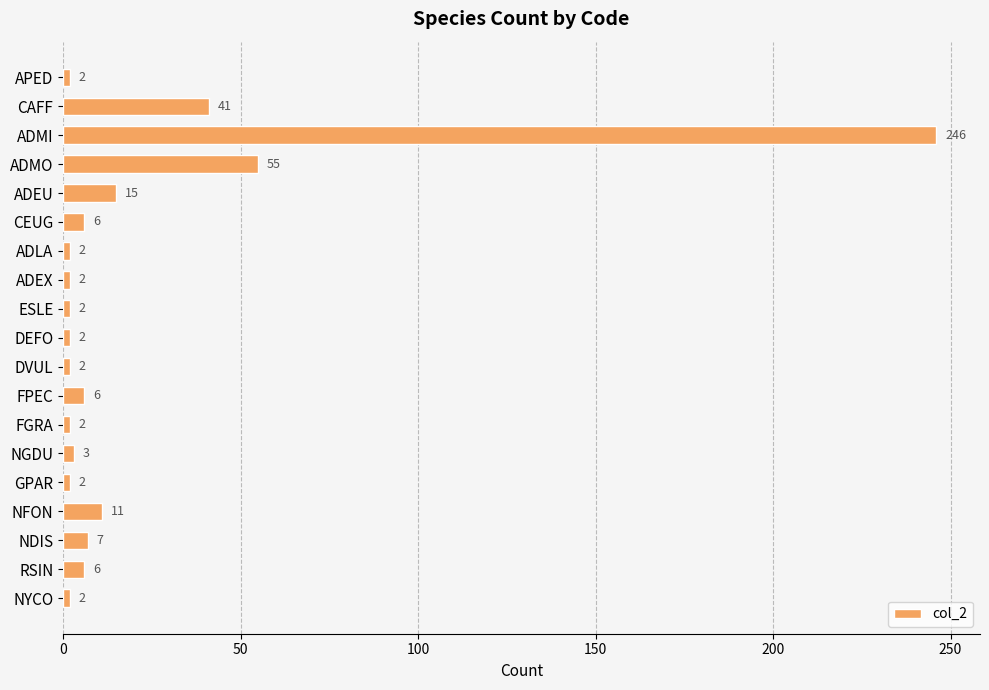

Is it true that the value at ADEX is 2?

True